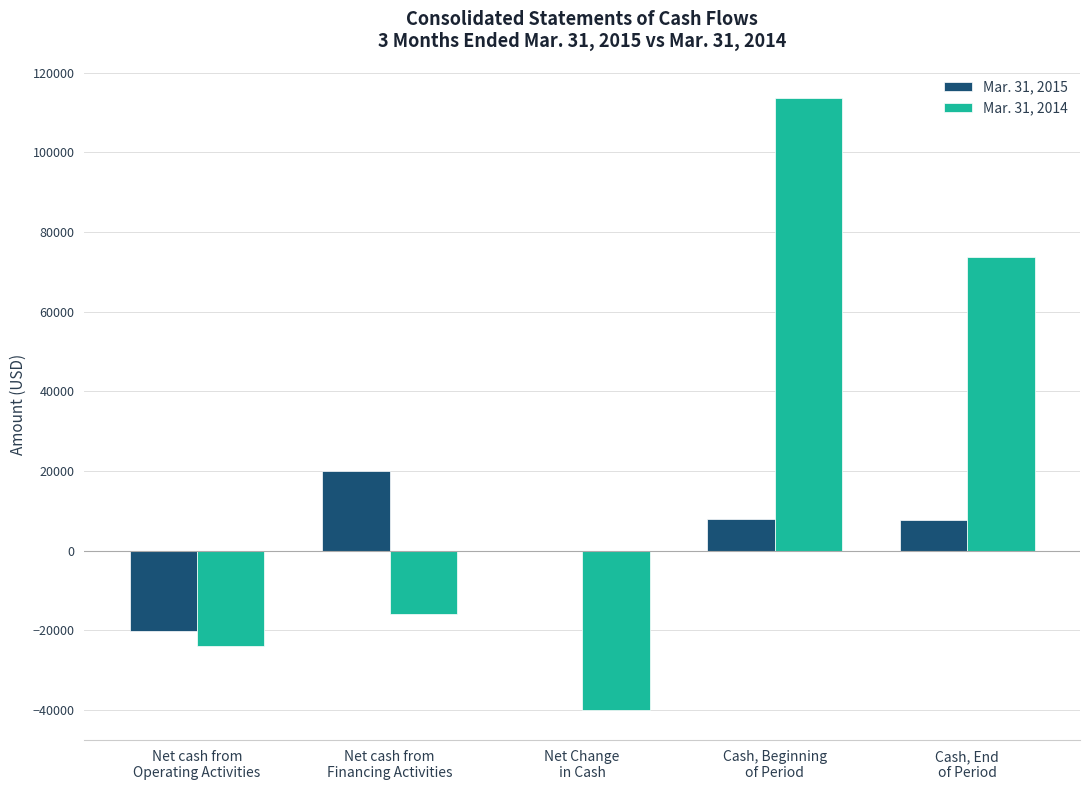

At which label does Mar. 31, 2014 first exceed -16000?

Cash, Beginning
of Period